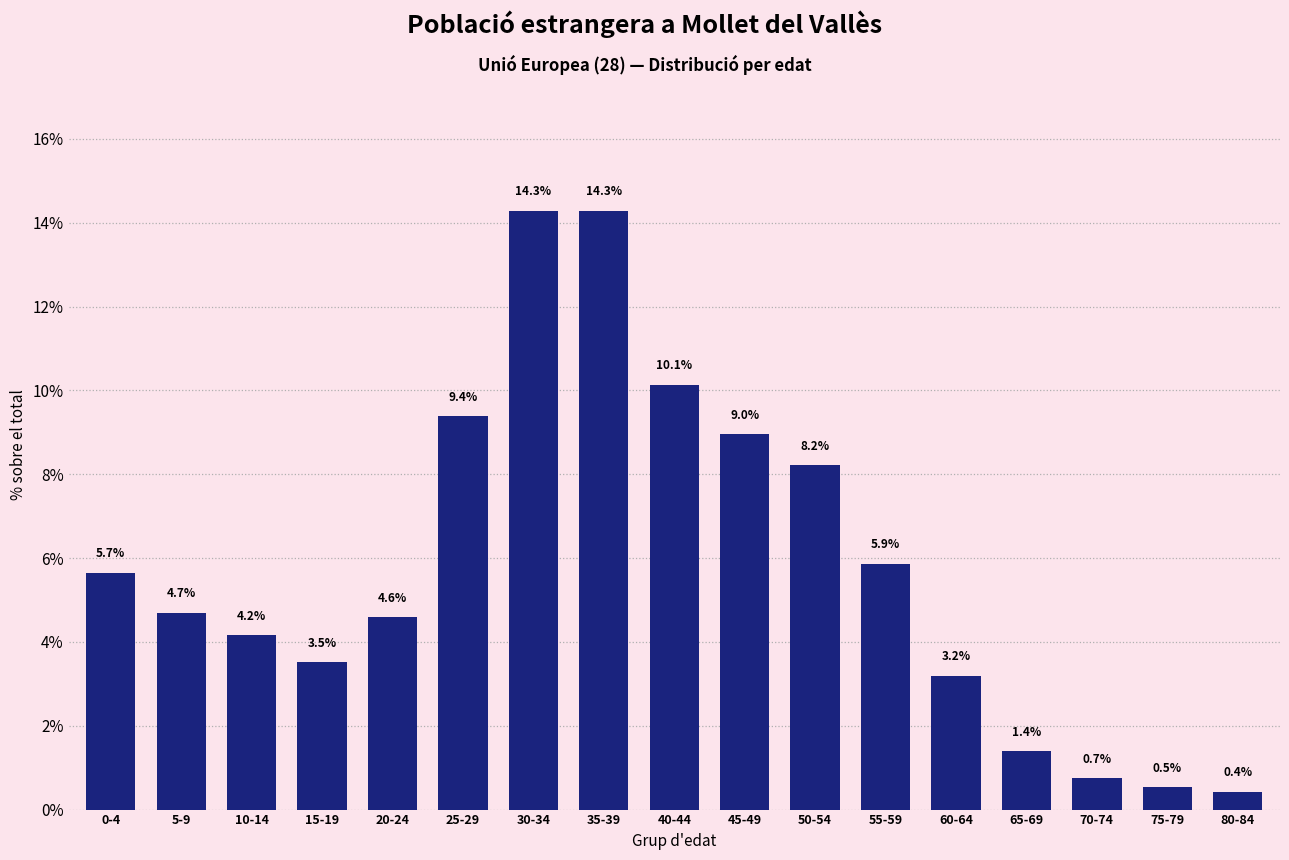

Reading left to right, list all the values displayed in this chart.

5.7	4.7	4.2	3.5	4.6	9.4	14.3	14.3	10.1	9.0	8.2	5.9	3.2	1.4	0.7	0.5	0.4